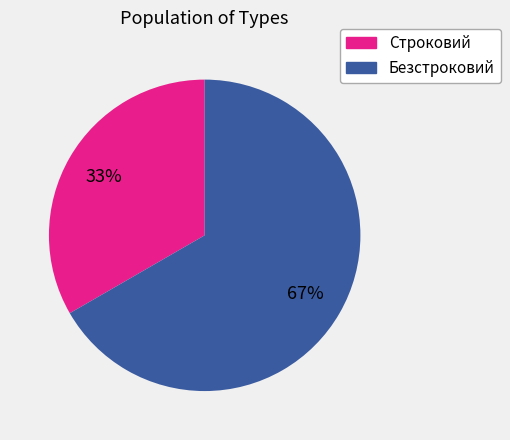

Rank the categories by value from lowest to highest.

Строковий, Безстроковий